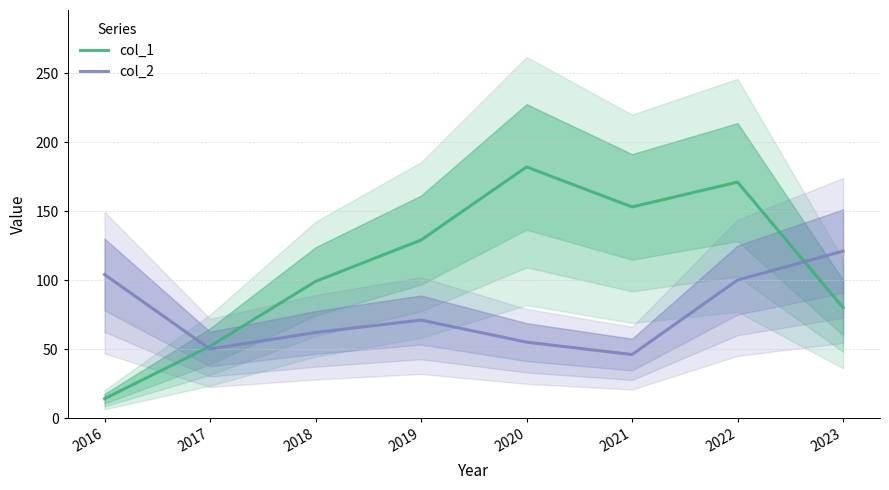

True or false: col_1 has more than 2 interior local peaks.

False